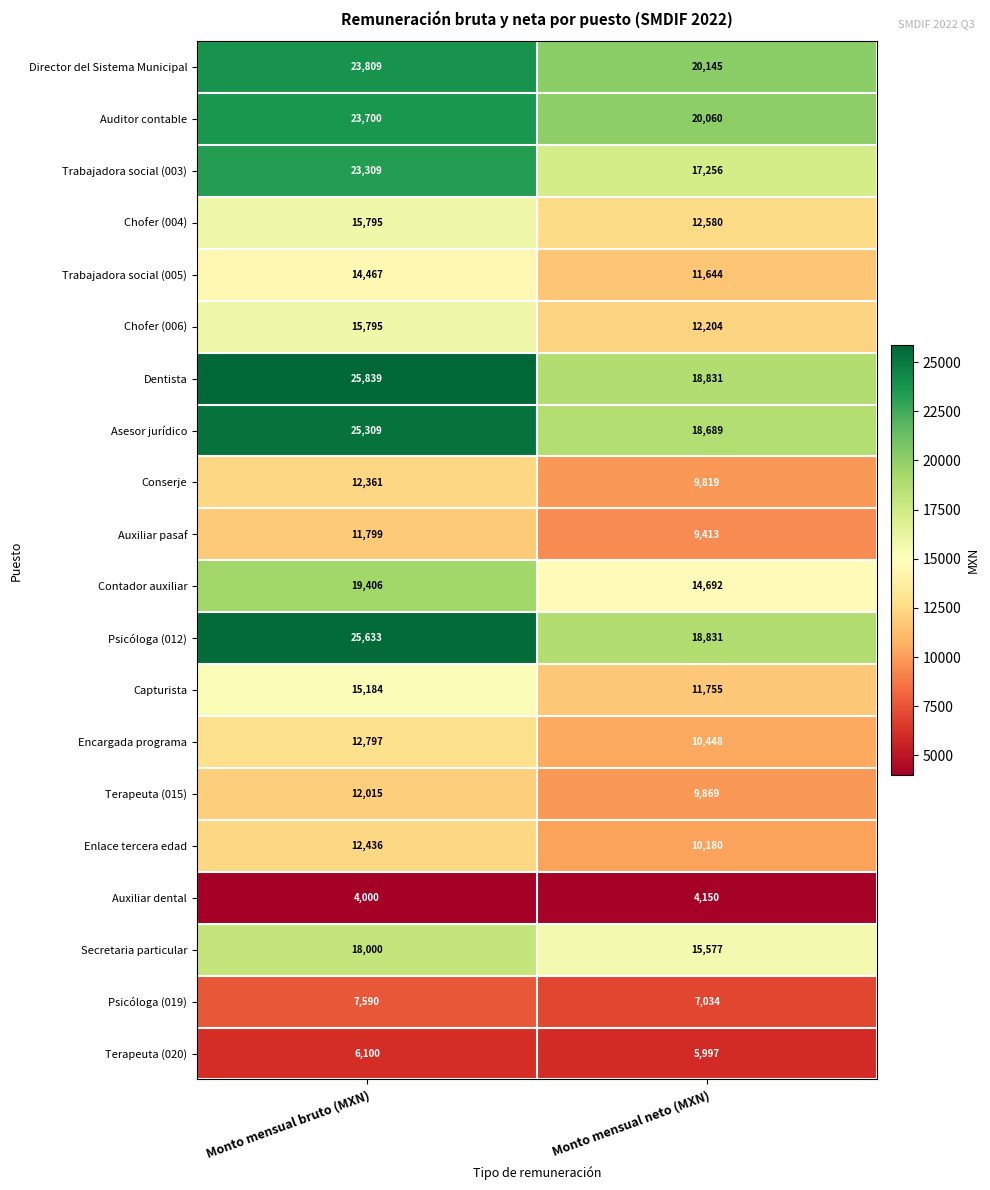

What is the maximum value shown in the chart?

25839